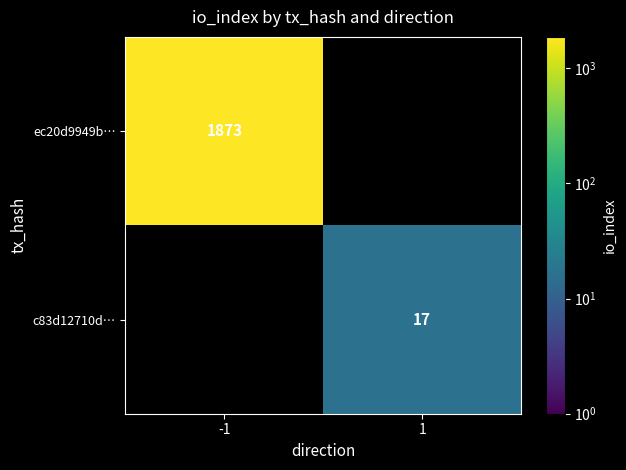

True or false: ec20d9949b… has a value of 2993 at -1.

False